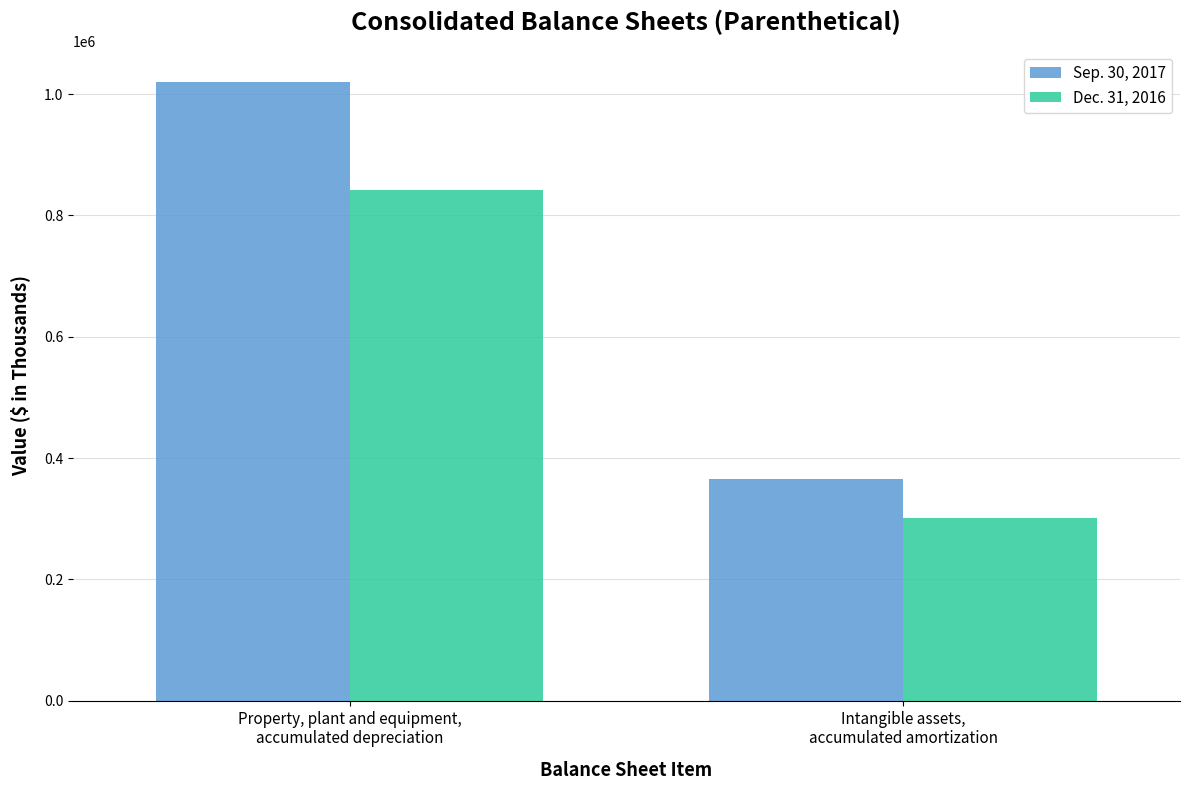

At which category is the sum across all series the highest?

Property, plant and equipment,
accumulated depreciation